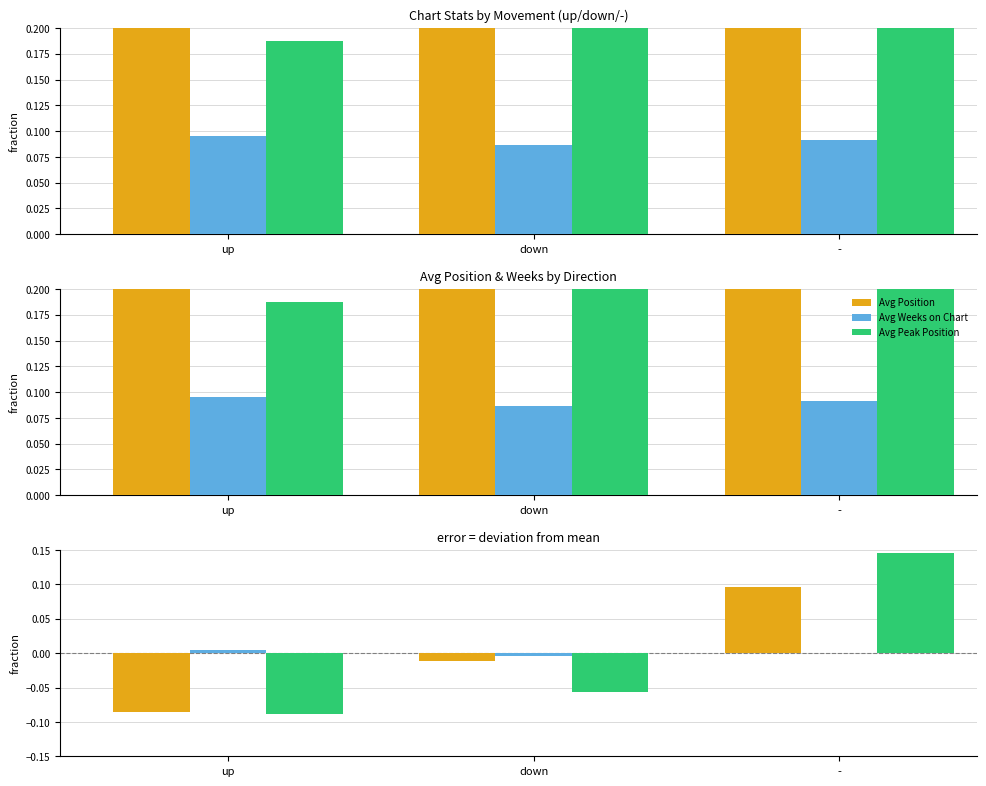

At which category is the sum across all series the highest?

-